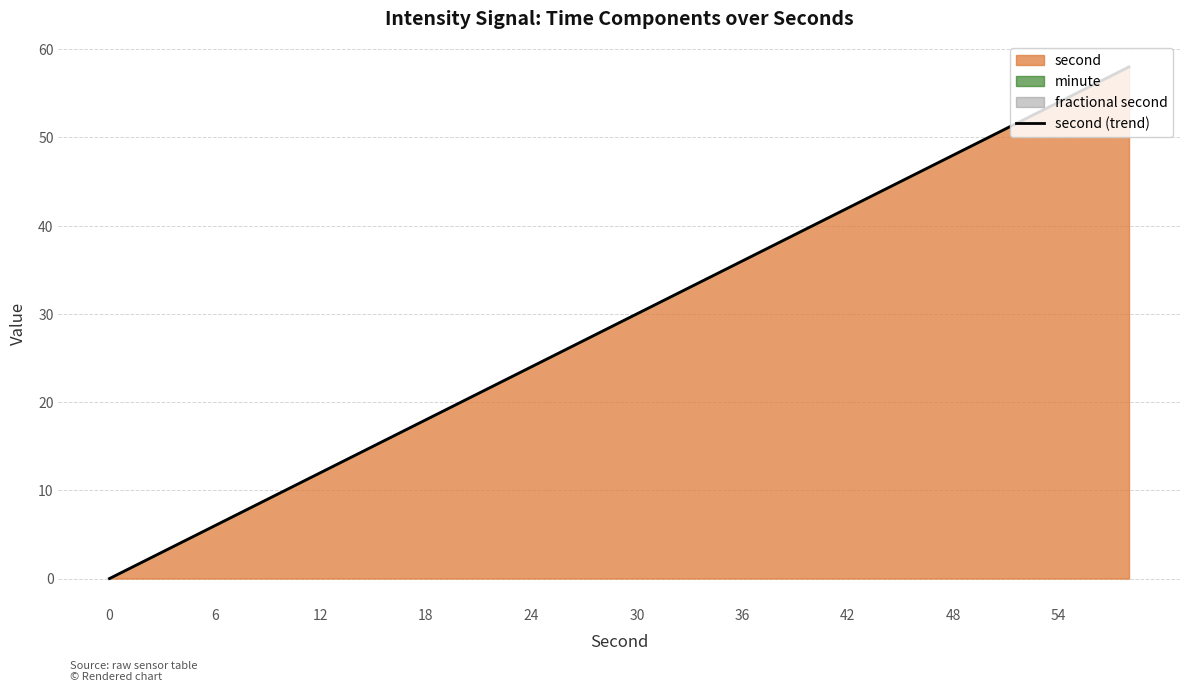

How many lines are shown in the chart?

1